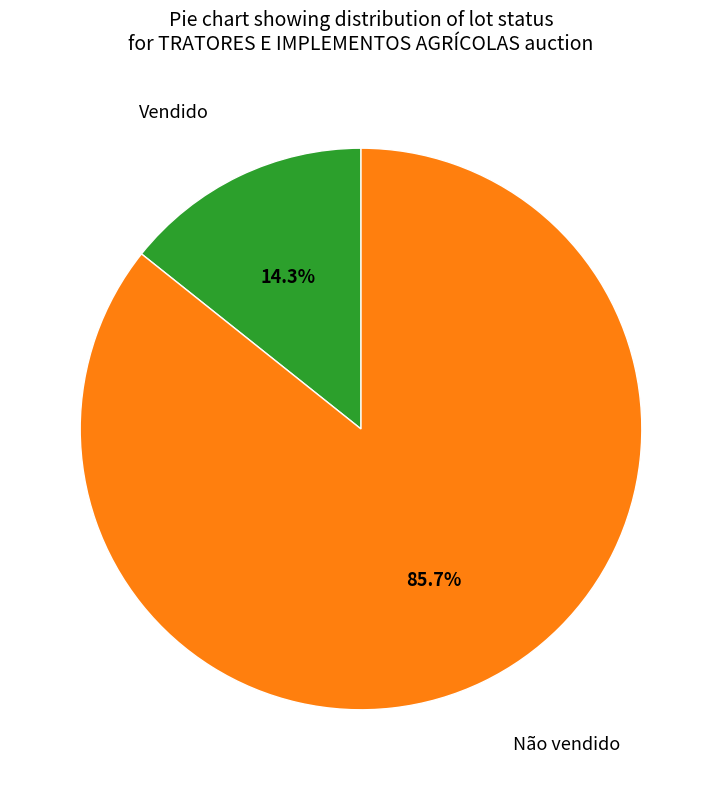

What percentage is the Não vendido slice, to the nearest percent?

86%